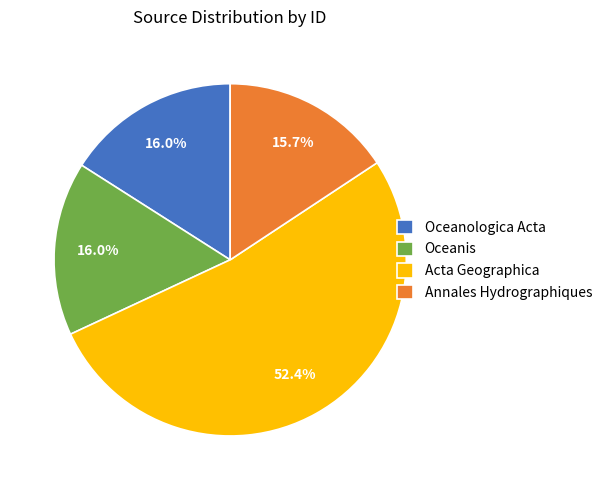

Approximately how many times larger is the value at Acta Geographica compared to Oceanis?

3.3